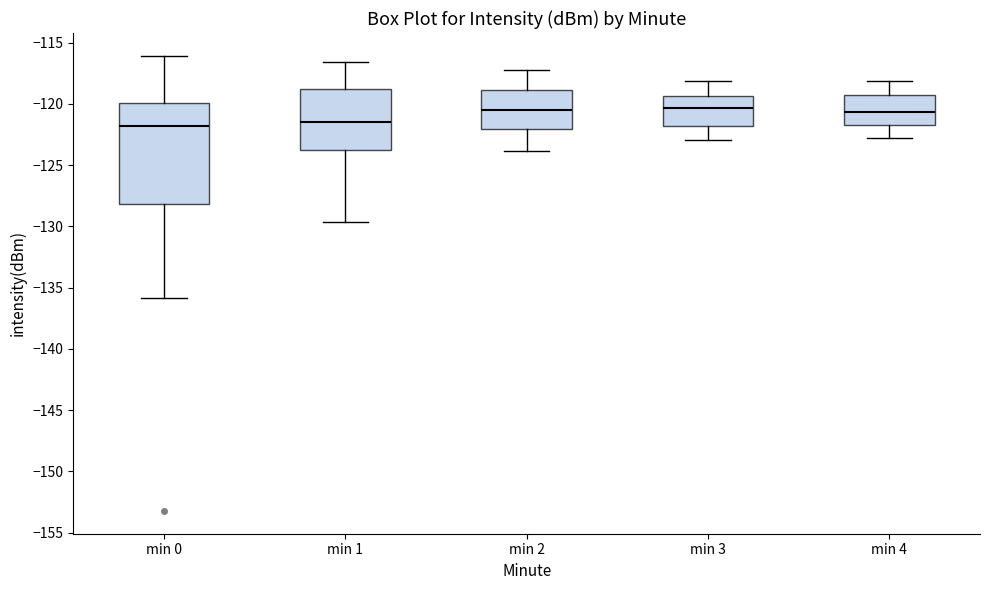

Where does the lower whisker of the box for min 3 end on the y-axis? The values are not printed on the chart, so give them approximately, as read against the axis.

-123.0